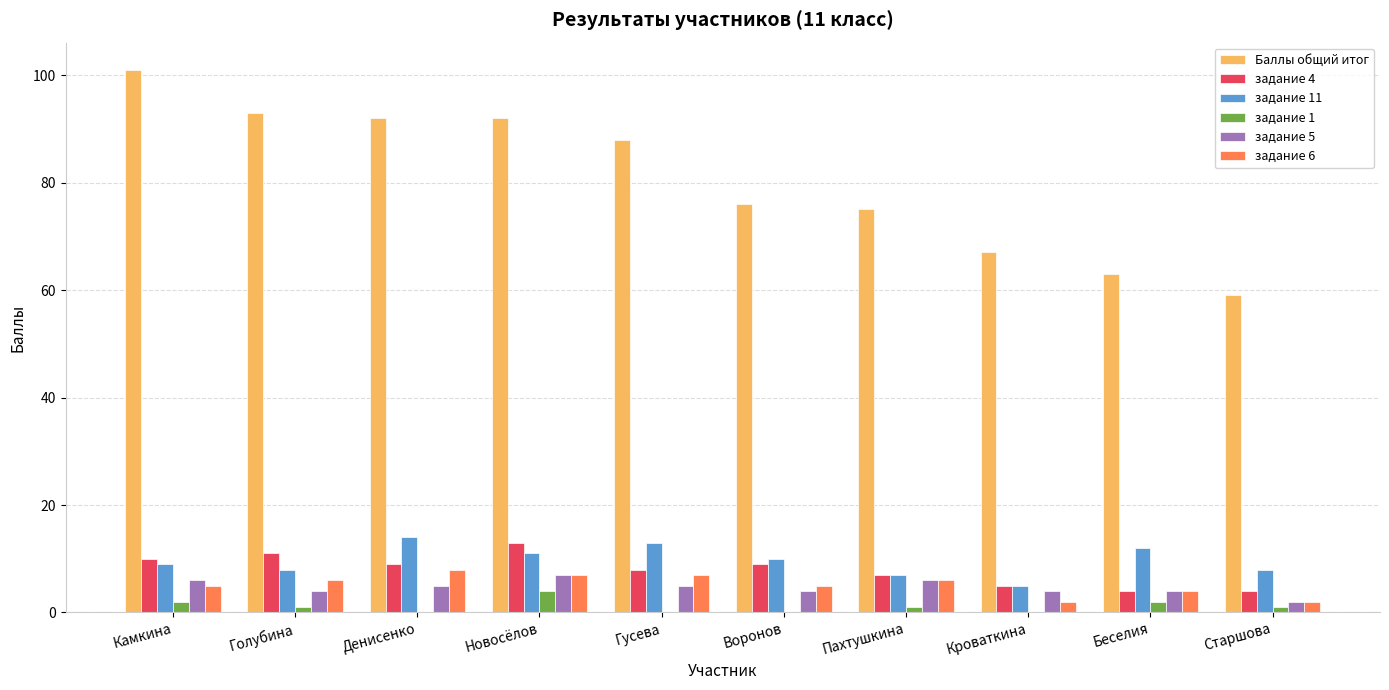

What is the sum of all Баллы общий итог values?

806